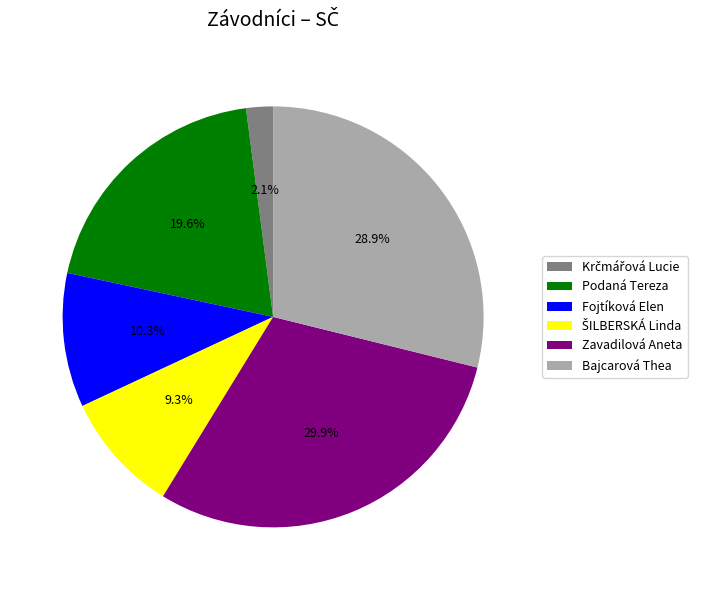

What percentage is the Bajcarová Thea slice, to the nearest percent?

29%